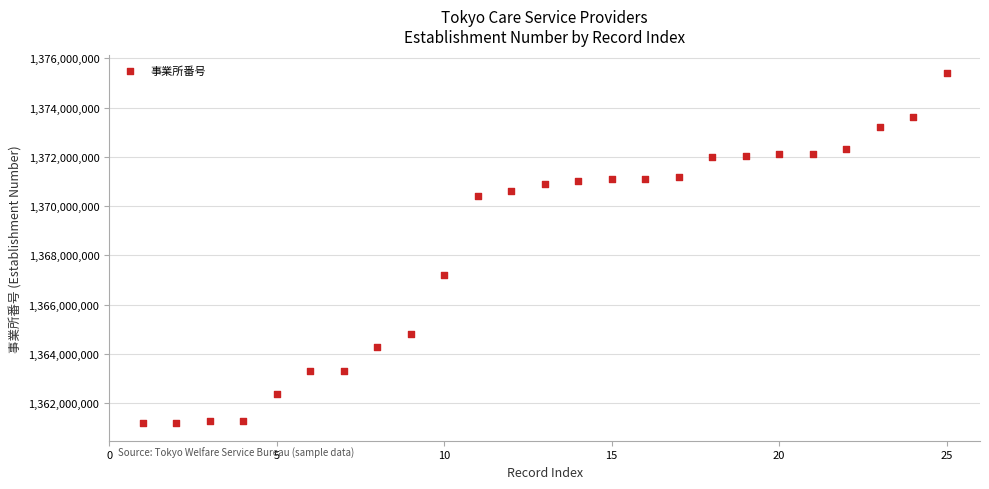

What Y value in the scatter plot is closest to 1368295545?

1367196827